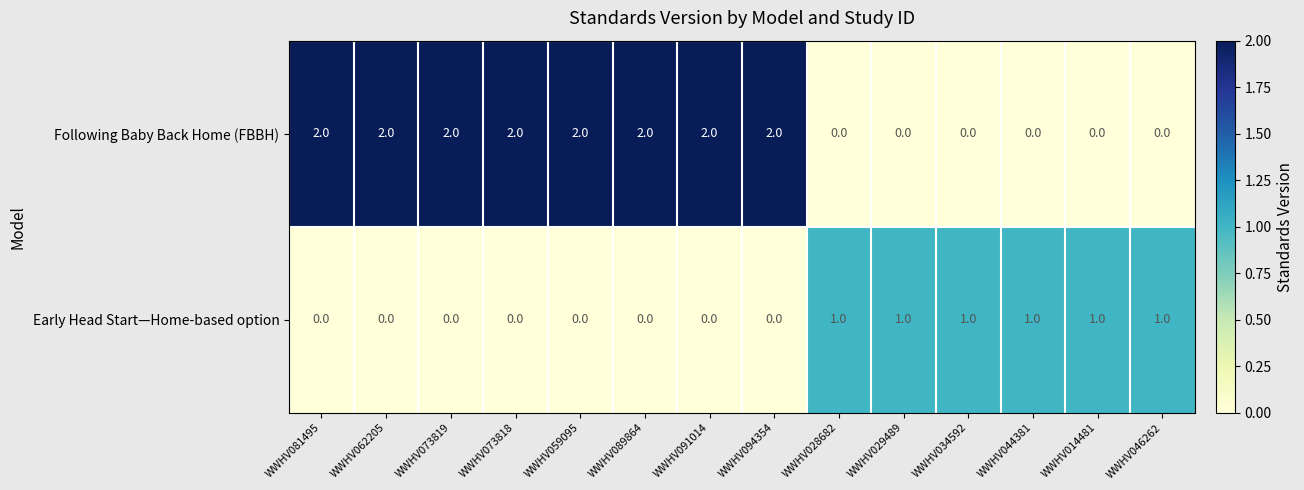

What is the difference between the highest and lowest values at WWHV094354?

2